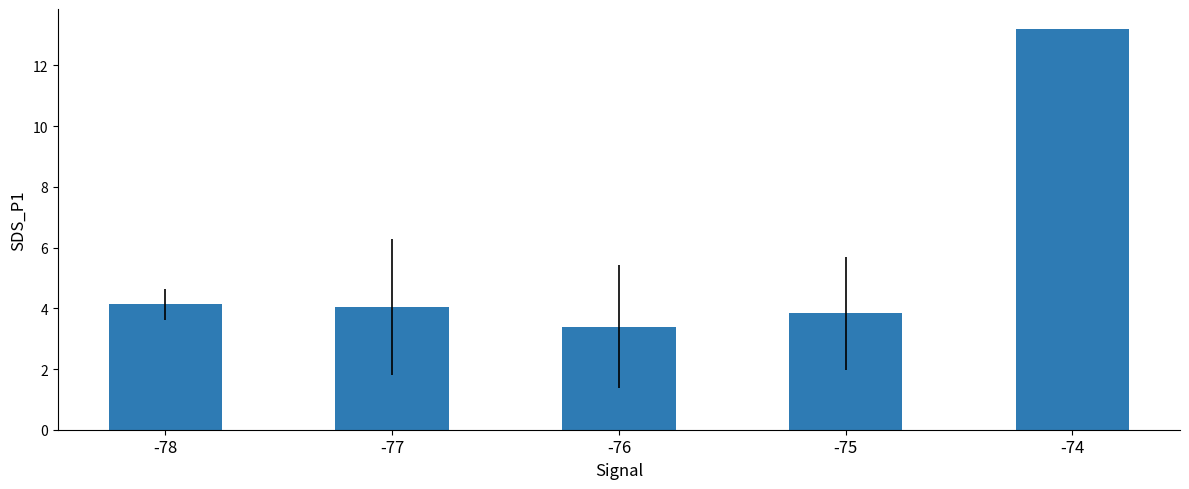

How many data points are above 4?

3